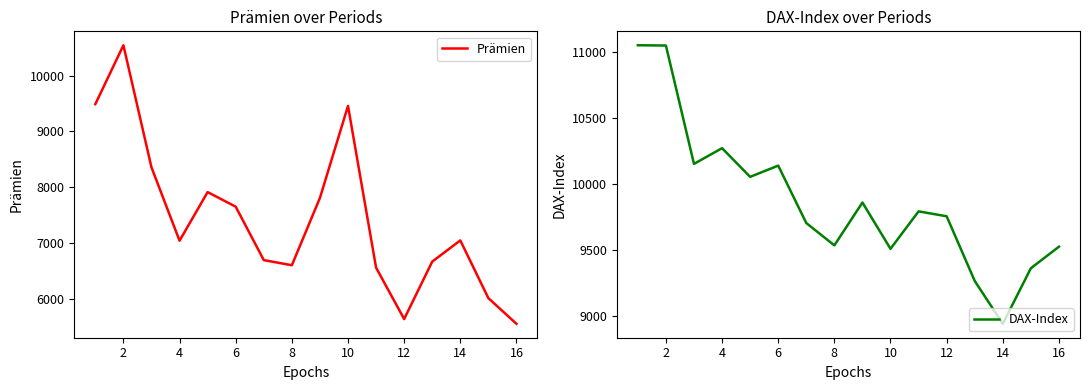

What is the average value of the DAX-Index series?

9873